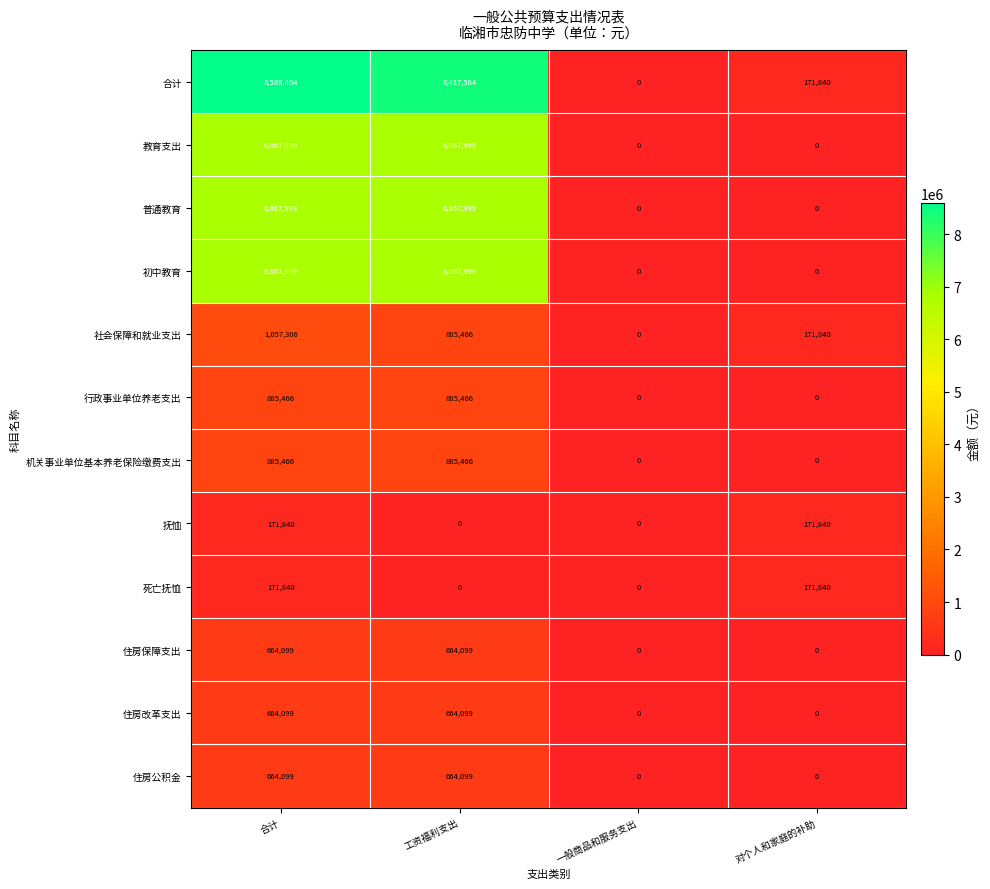

The 住房改革支出 series shows -260412 at 一般商品和服务支出. True or false?

False